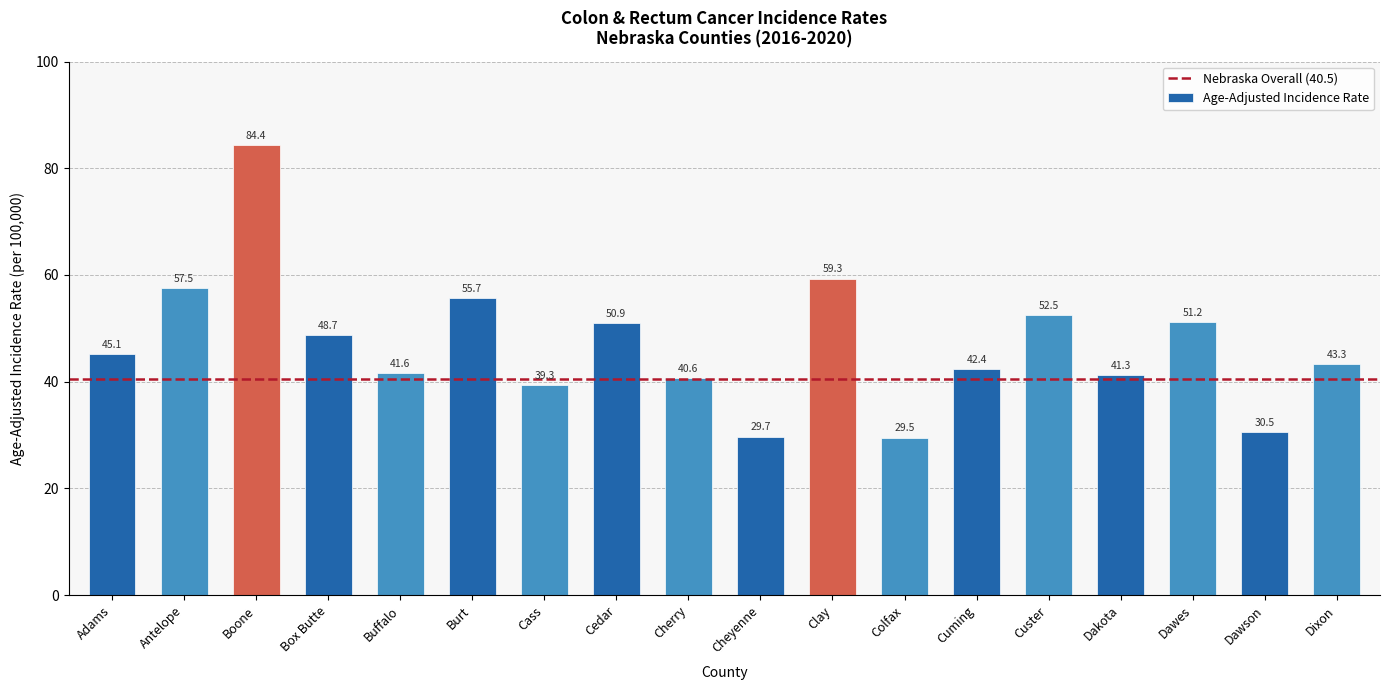

What is the label of the 11th bar from the right?

Cedar